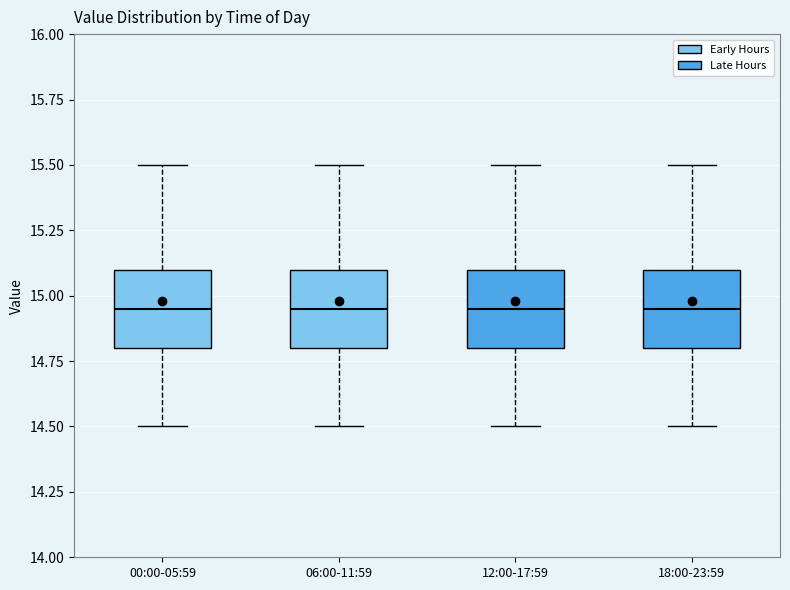

Where is the lower edge of the box for 18:00-23:59 on the y-axis? The values are not printed on the chart, so give them approximately, as read against the axis.

14.80